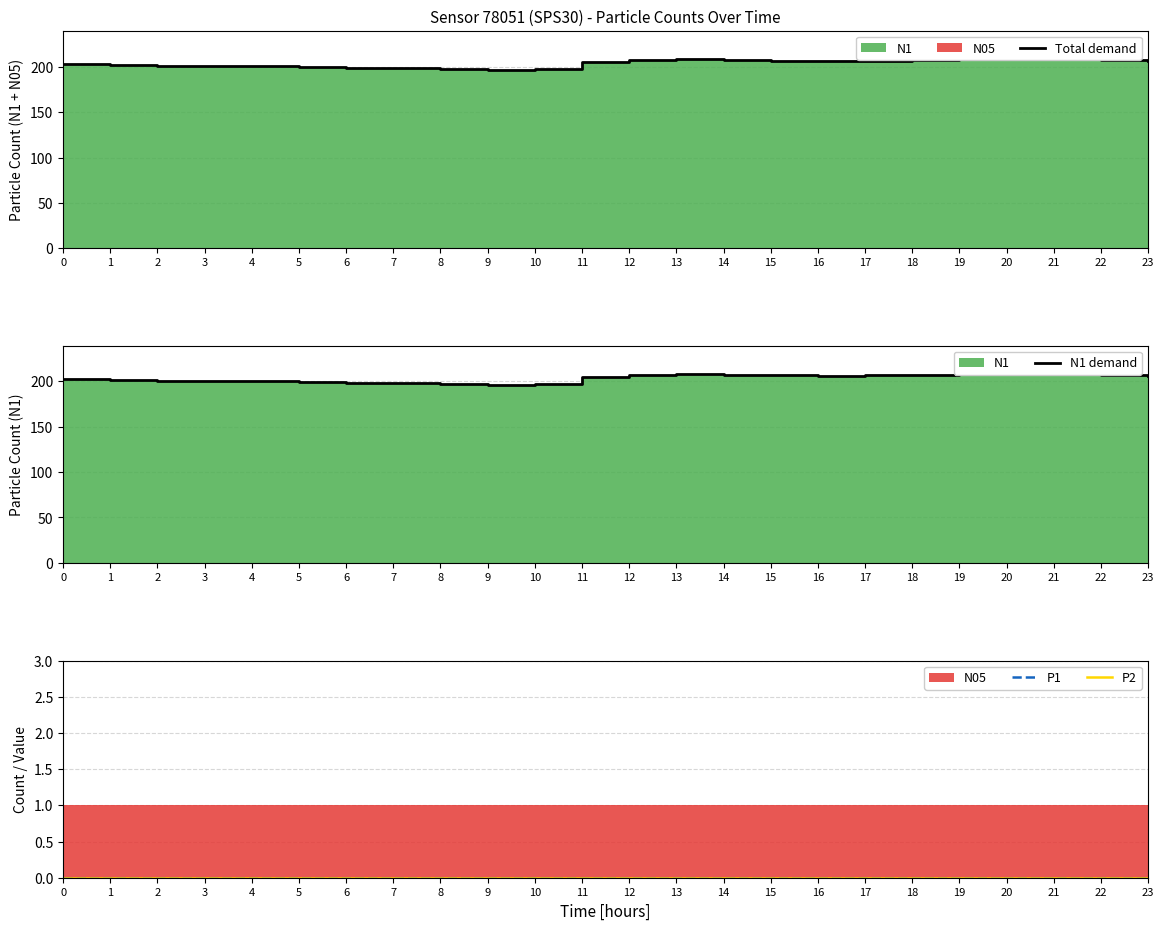

Reading left to right, extract all data points from this chart.

Total demand: 0=203.0	1=202.0	2=201.0	3=201.0	4=201.0	5=200.3	6=199.0	7=199.0	8=198.3	9=197.3	10=198.3	11=206.0	12=208.0	13=209.0	14=208.0	15=207.3	16=207.0	17=207.3	18=208.0	19=209.0	20=208.7	21=209.0	22=208.0	23=207.0
N1 demand: 0=202.0	1=201.0	2=200.0	3=200.0	4=200.0	5=199.3	6=198.0	7=198.0	8=197.3	9=196.3	10=197.3	11=205.0	12=207.0	13=208.0	14=207.0	15=206.3	16=206.0	17=206.3	18=207.0	19=208.0	20=207.7	21=208.0	22=207.0	23=206.0
P1: 0=0.0	1=0.0	2=0.0	3=0.0	4=0.0	5=0.0	6=0.0	7=0.0	8=0.0	9=0.0	10=0.0	11=0.0	12=0.0	13=0.0	14=0.0	15=0.0	16=0.0	17=0.0	18=0.0	19=0.0	20=0.0	21=0.0	22=0.0	23=0.0
P2: 0=0.0	1=0.0	2=0.0	3=0.0	4=0.0	5=0.0	6=0.0	7=0.0	8=0.0	9=0.0	10=0.0	11=0.0	12=0.0	13=0.0	14=0.0	15=0.0	16=0.0	17=0.0	18=0.0	19=0.0	20=0.0	21=0.0	22=0.0	23=0.0